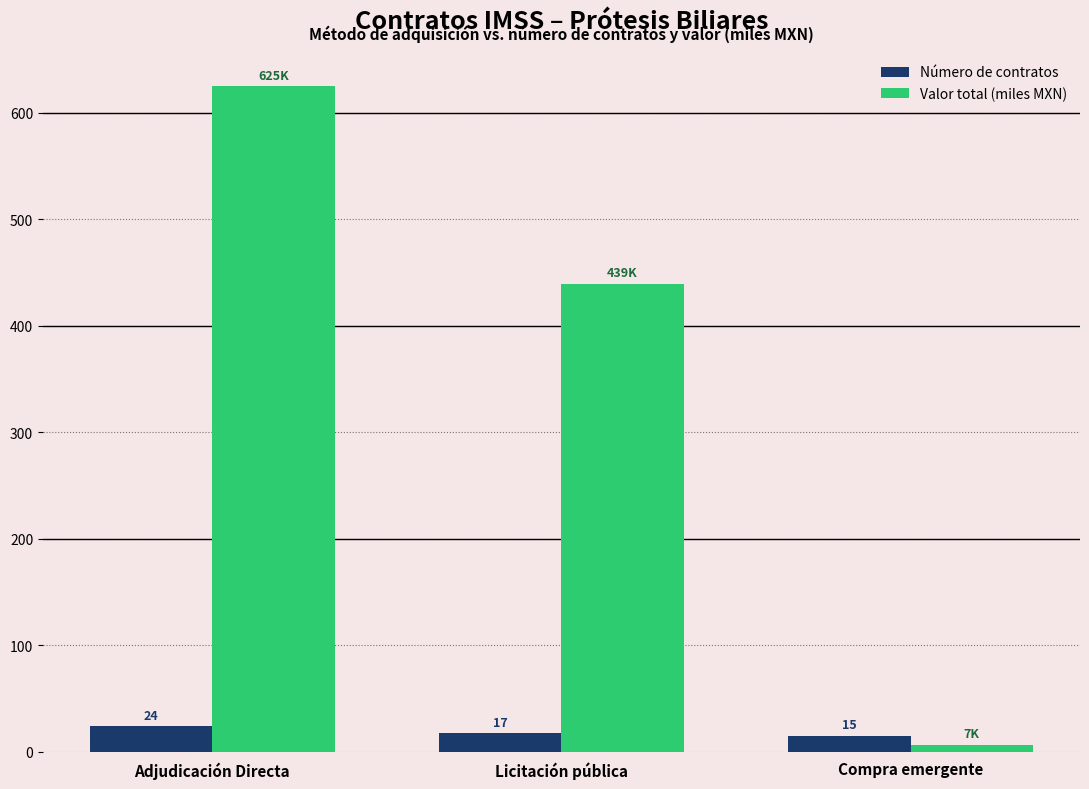

What position from the left is Licitación pública?

2